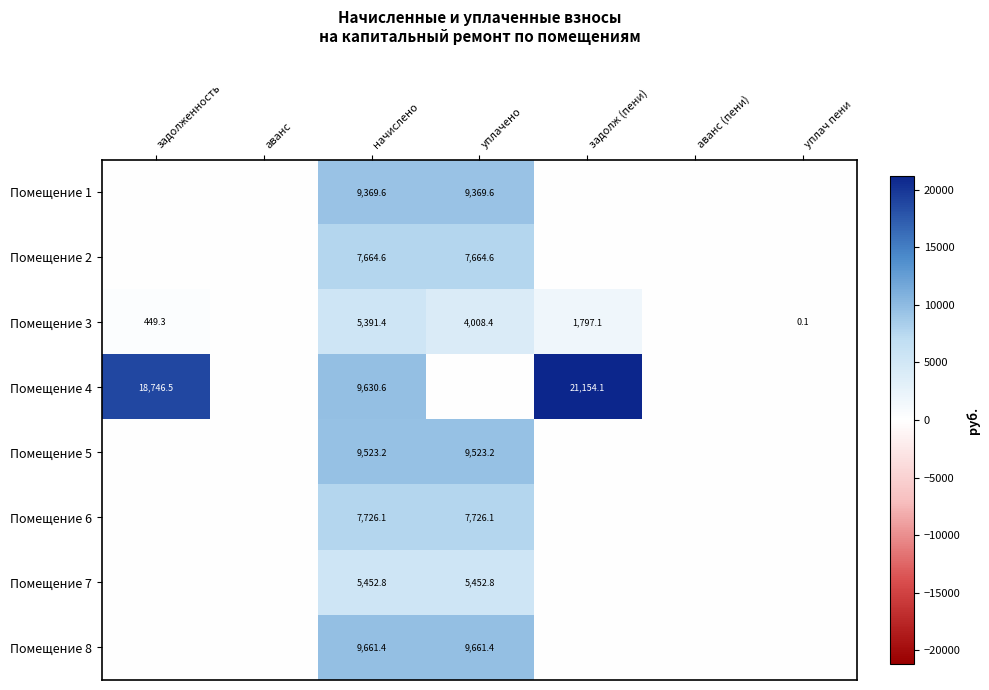

The value of Помещение 6 at уплачено is 4784.6. True or false?

False